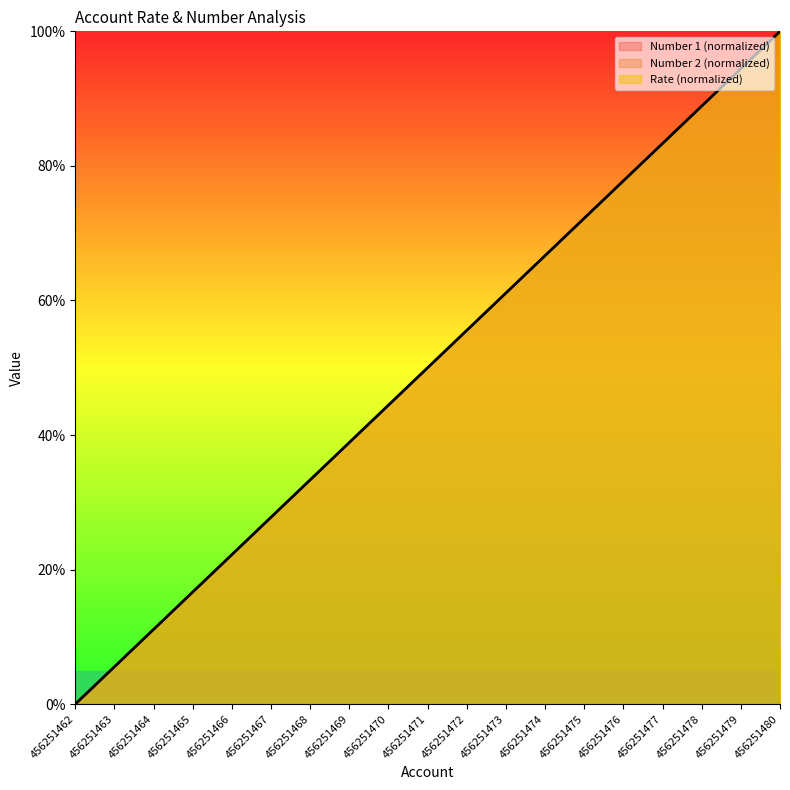

At 456251475, list the series in order from largest to smallest.

Rate, Number 1 (normalized), Number 2 (normalized)